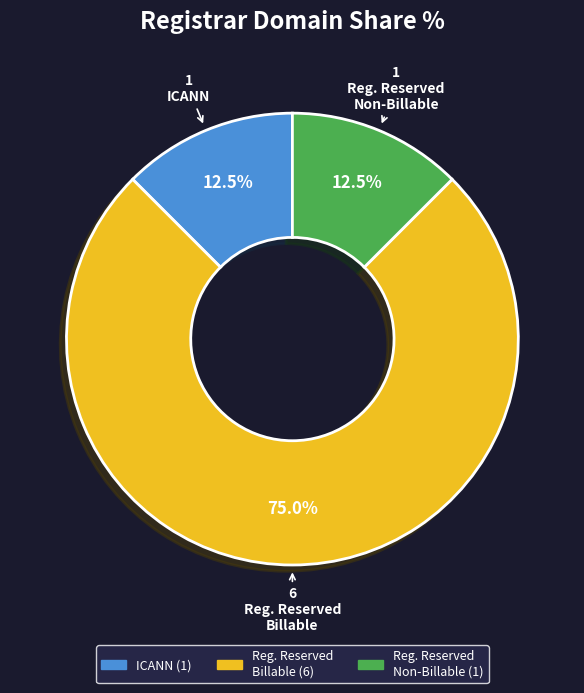

Is there a majority slice in this chart?

Yes